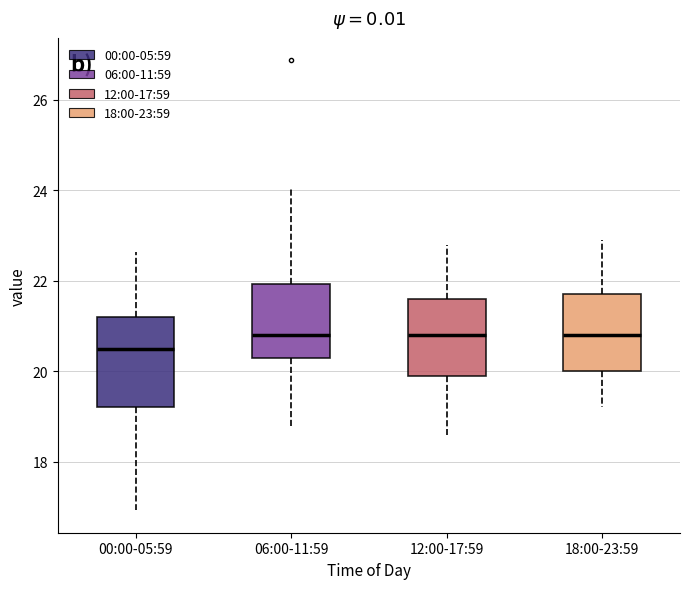

Reading left to right, read every box against the y-axis: the position of its median line, the range the box covers, and the ends of its whiskers. The values are not printed on the chart, so give them approximately, as read against the axis.

00:00-05:59: median 20.6, box 19.2 to 21.2, whiskers 17.0 to 22.6
06:00-11:59: median 20.8, box 20.4 to 22.0, whiskers 18.8 to 24.0
12:00-17:59: median 20.8, box 20.0 to 21.6, whiskers 18.6 to 22.8
18:00-23:59: median 20.8, box 20.0 to 21.8, whiskers 19.2 to 23.0